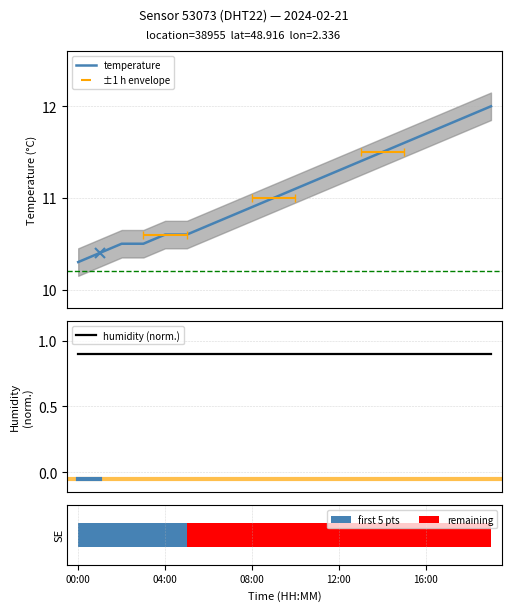

Which series changed the most between 00:00 and 04:00?

temperature